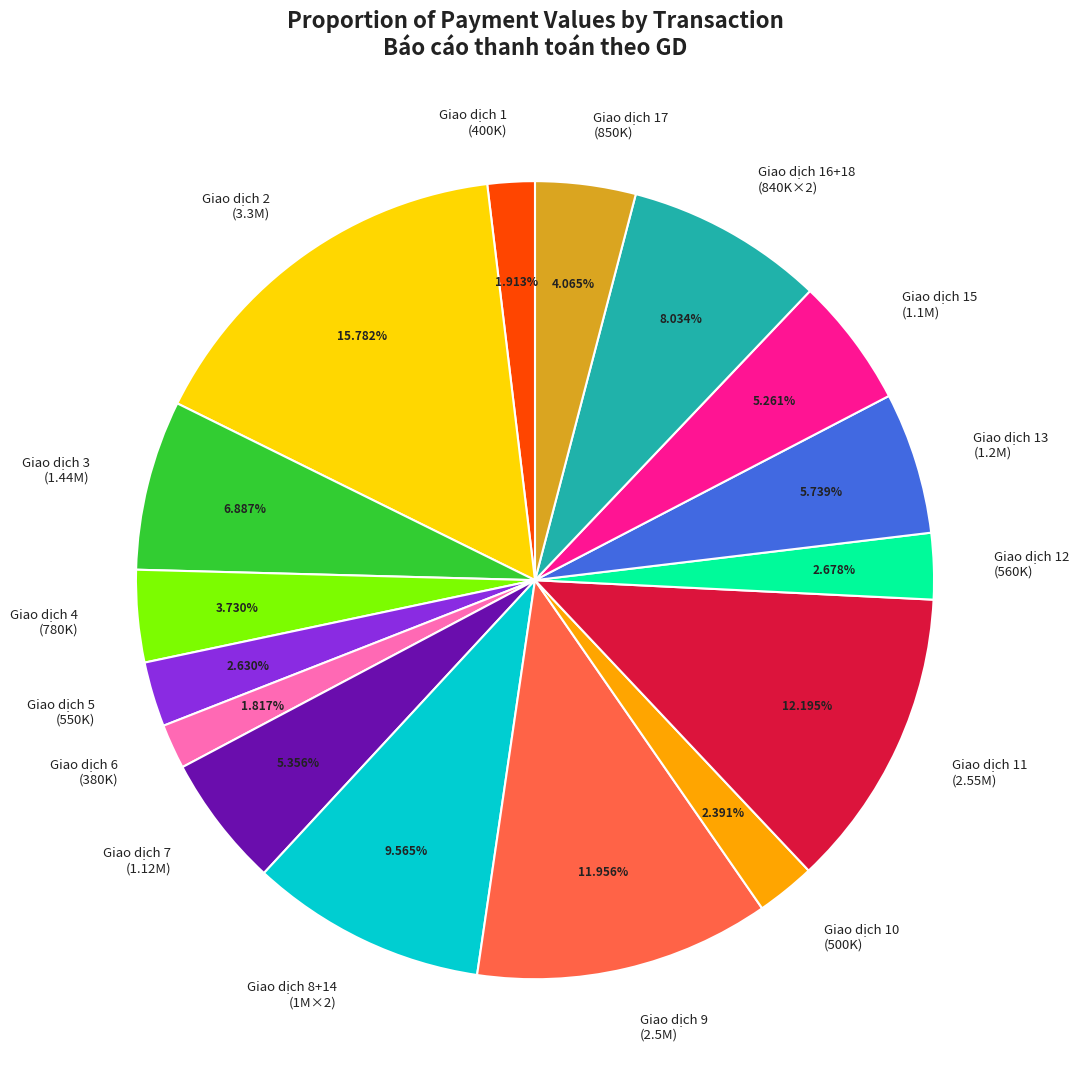

Which has a higher value, Giao dịch 16+18 (840K×2) or Giao dịch 10 (500K)?

Giao dịch 16+18 (840K×2)